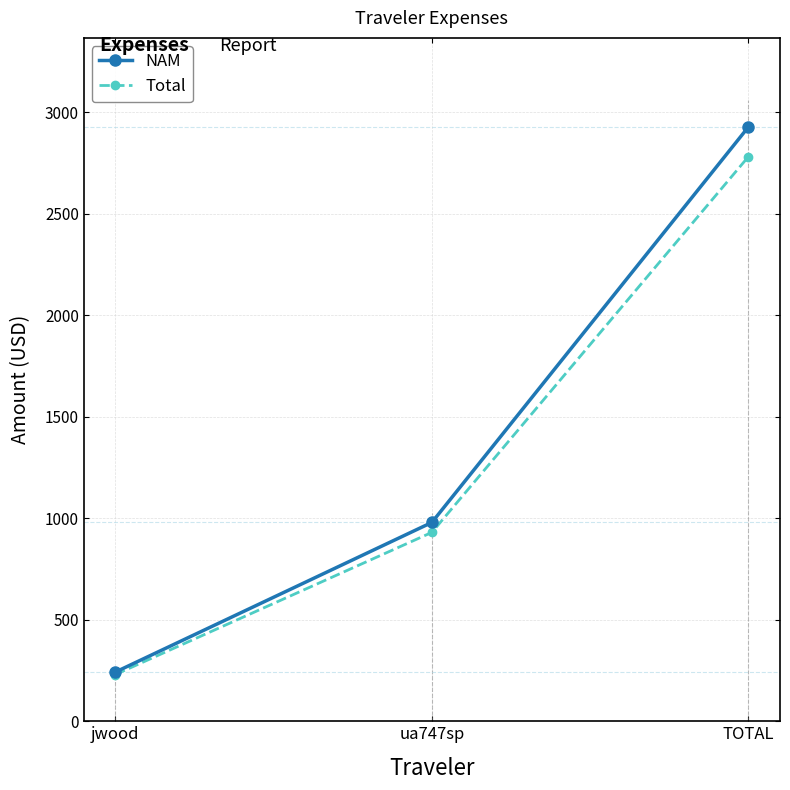

Does the chart have visible grid lines?

Yes